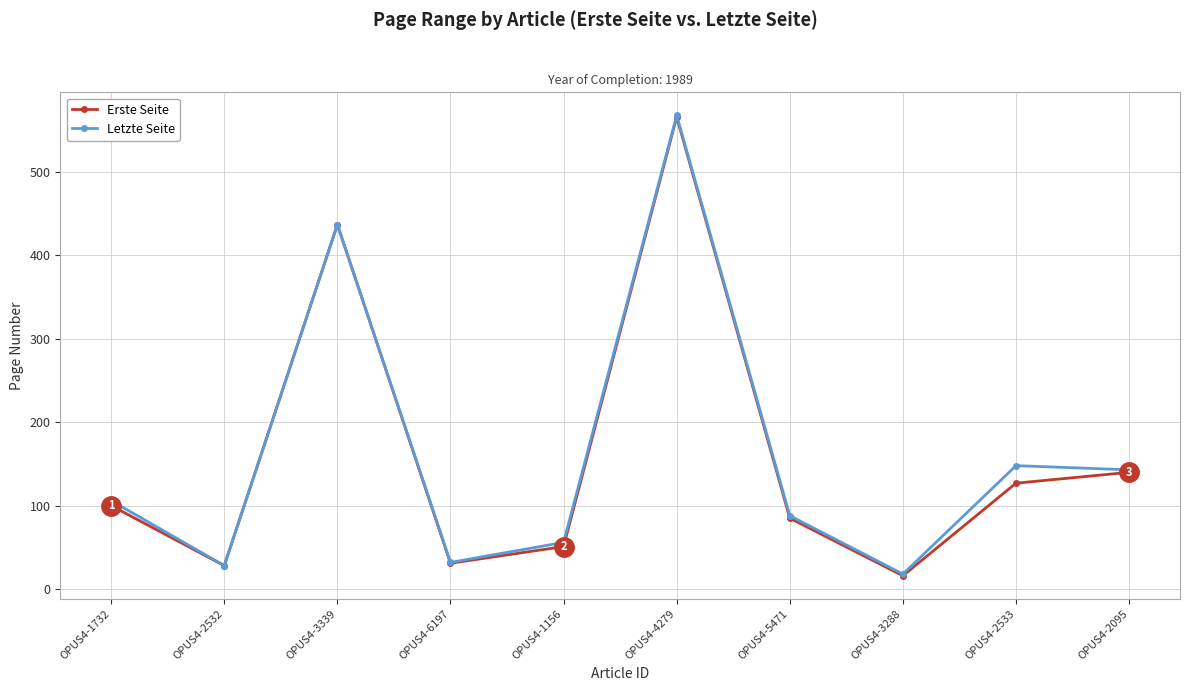

What is the label of the 5th point from the left?

OPUS4-1156